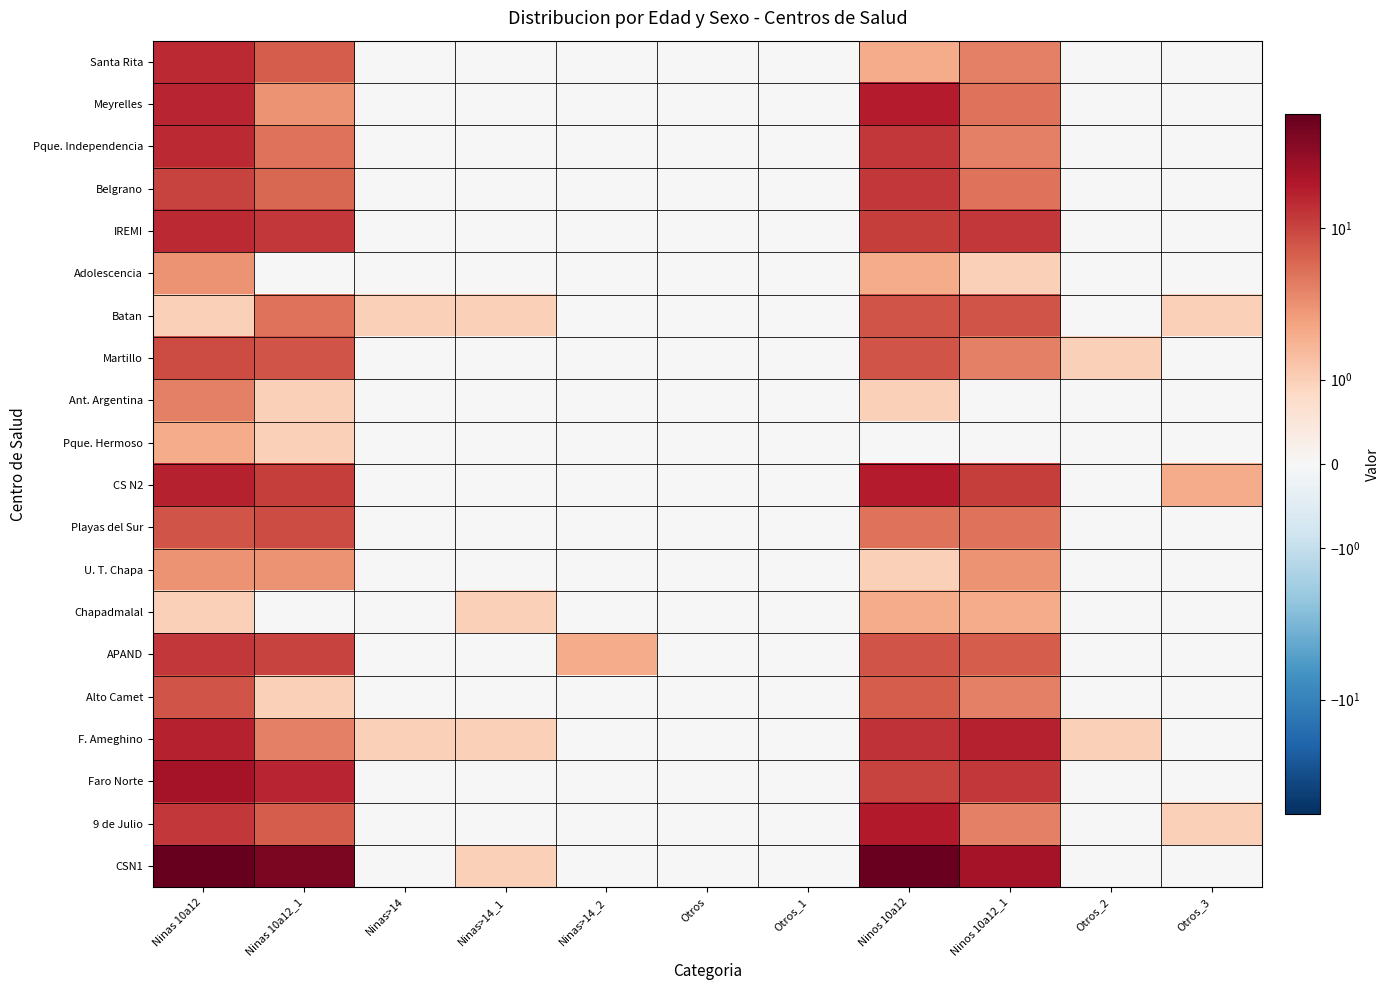

At Ninas>14_2, list the series in order from smallest to largest.

Santa Rita, Meyrelles, Pque. Independencia, Belgrano, IREMI, Adolescencia, Batan, Martillo, Ant. Argentina, Pque. Hermoso, CS N2, Playas del Sur, U. T. Chapa, Chapadmalal, Alto Camet, F. Ameghino, Faro Norte, 9 de Julio, CSN1, APAND